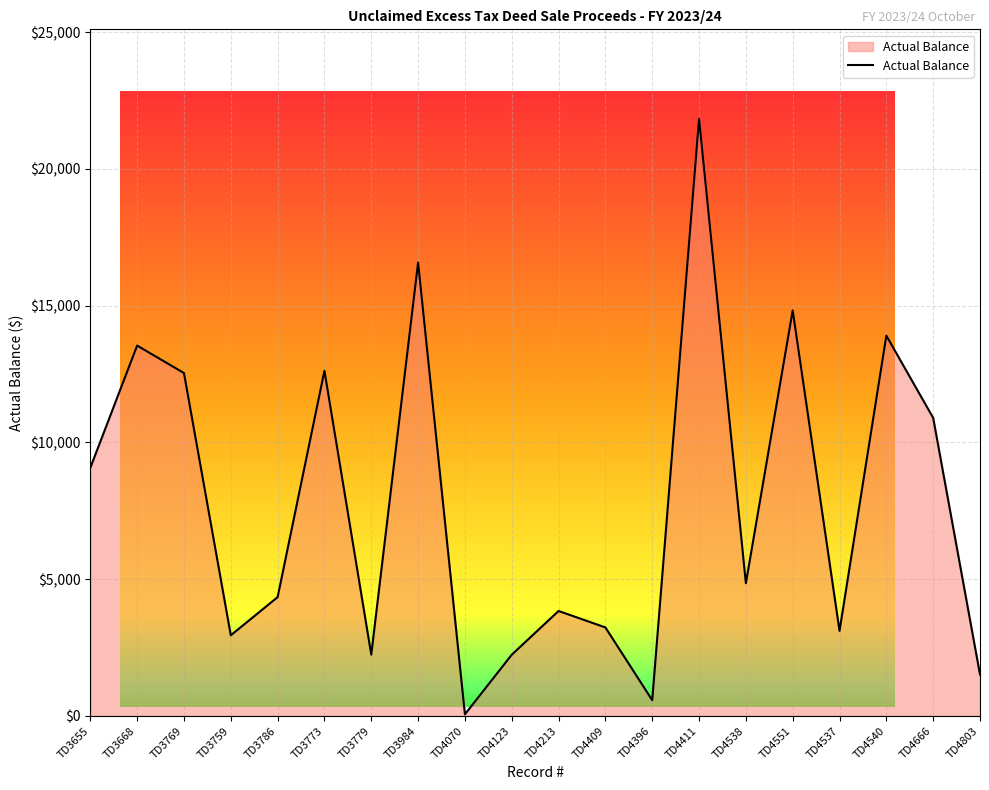

The value at TD4396 is 758.4. True or false?

False